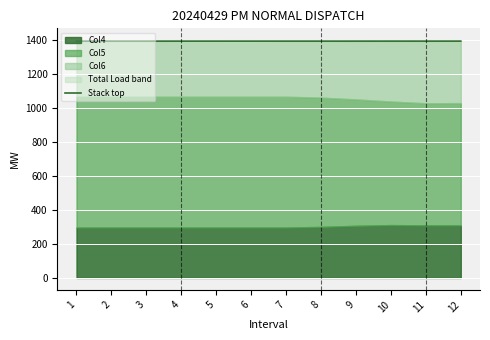

What is the approximate value at 8?

1395.0